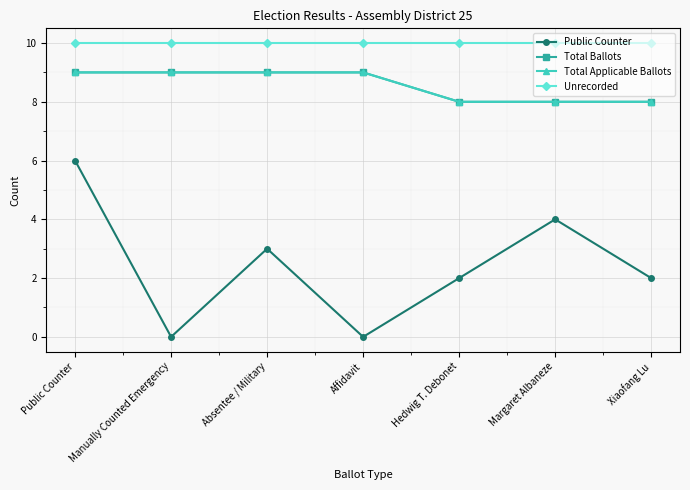

Rank the series at Affidavit from lowest to highest value.

Public Counter, Total Ballots, Total Applicable Ballots, Unrecorded